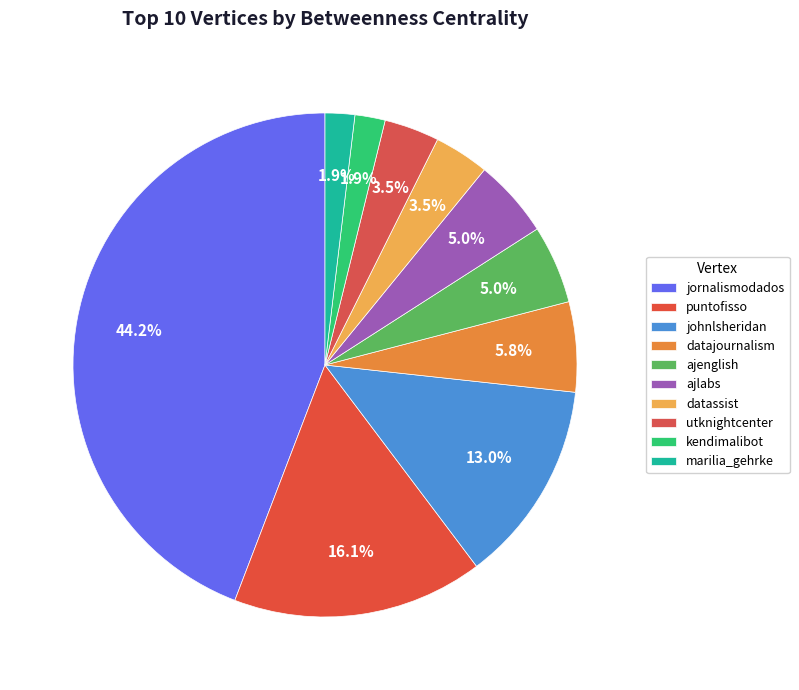

How many slices are in this pie chart?

10